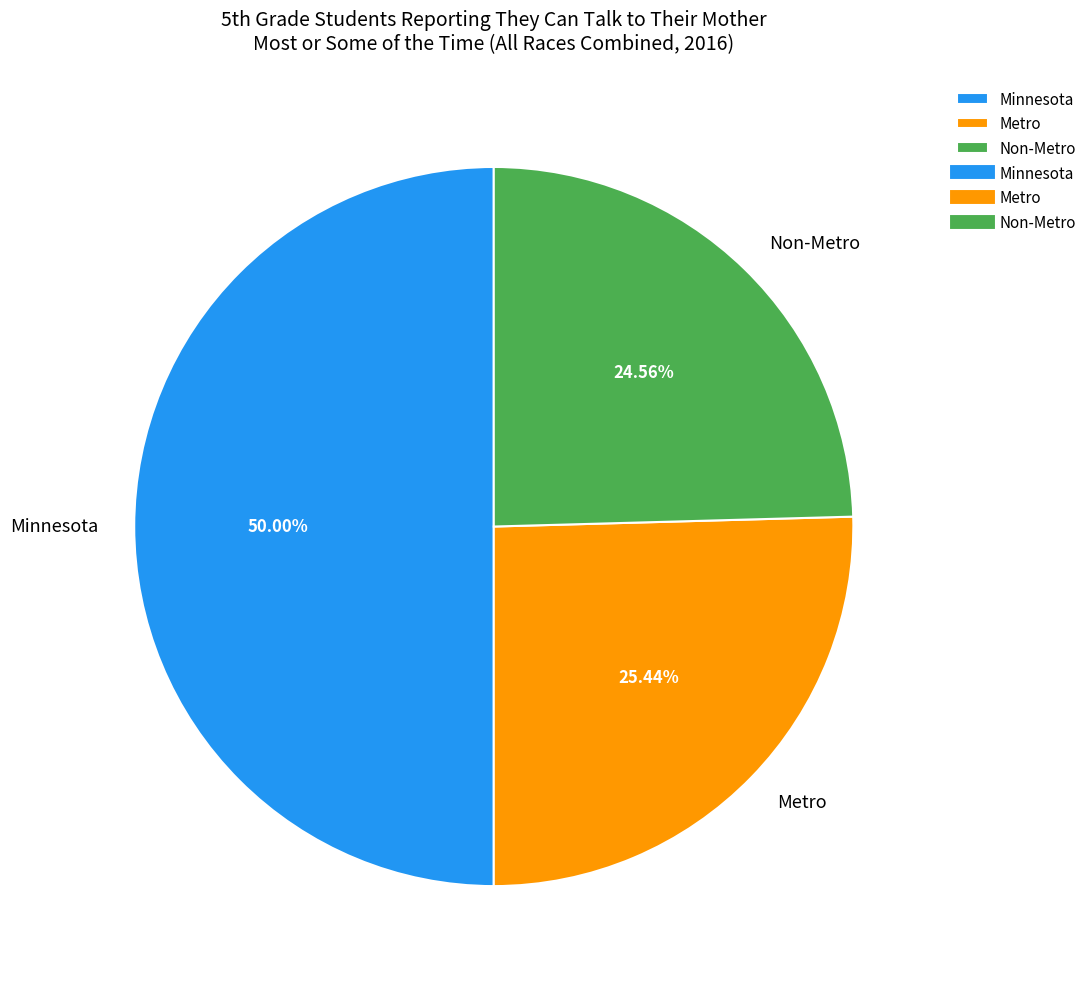

True or false: Non-Metro accounts for 25% of the total.

True